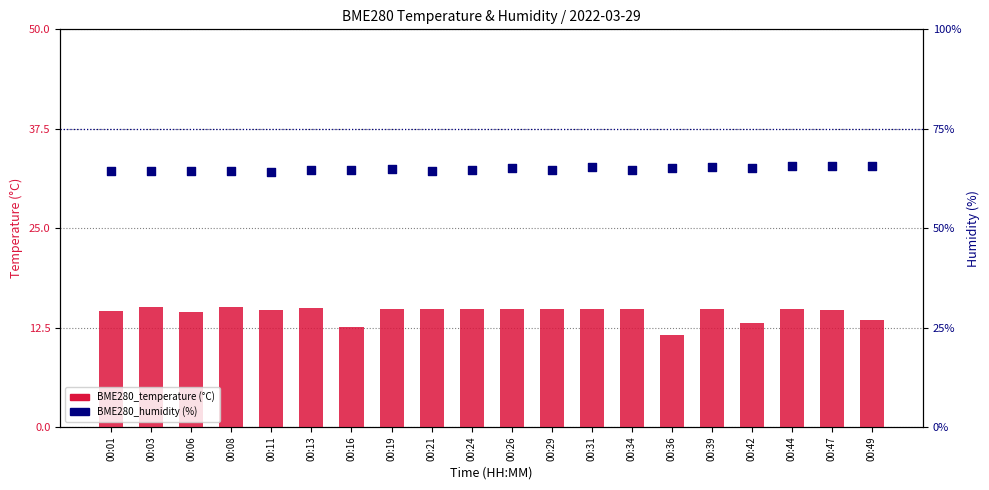

Which series reaches the maximum Y coordinate?

BME280_humidity